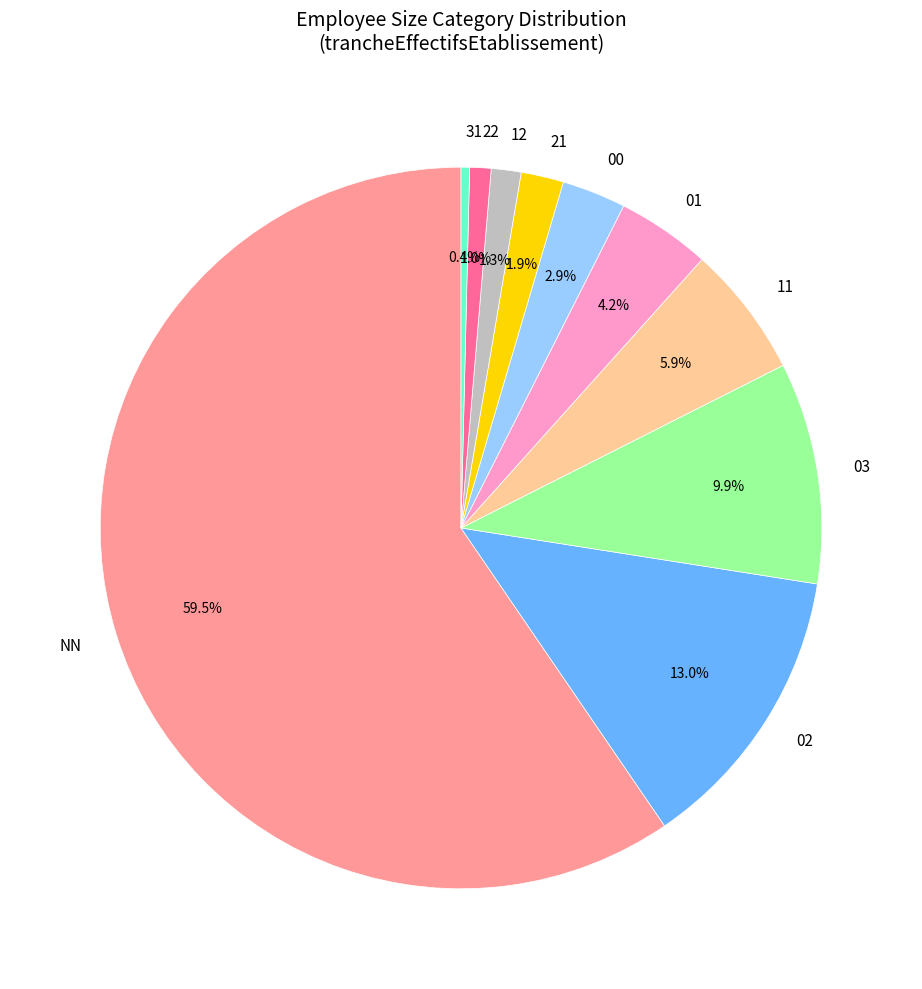

Does any single category account for the majority?

Yes